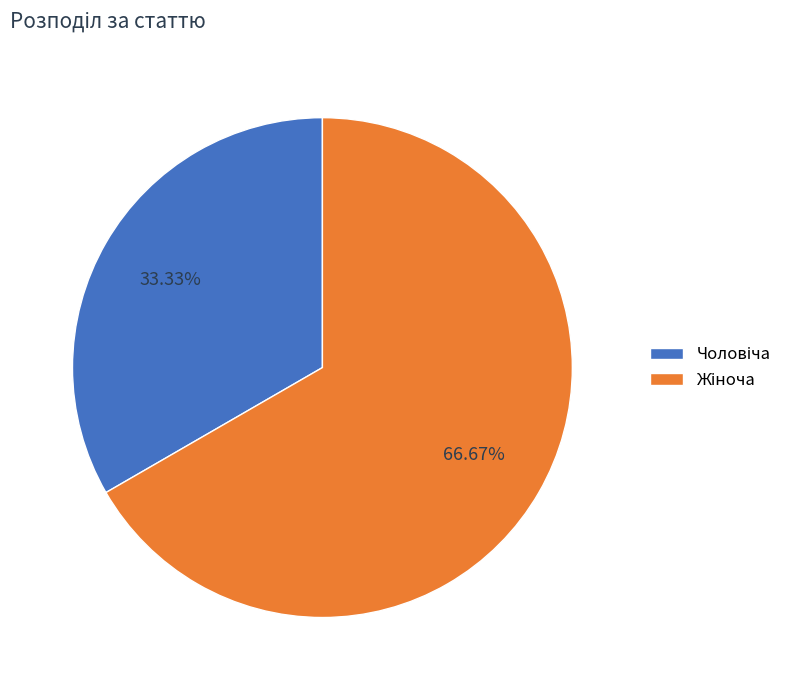

Is there a majority slice in this chart?

Yes